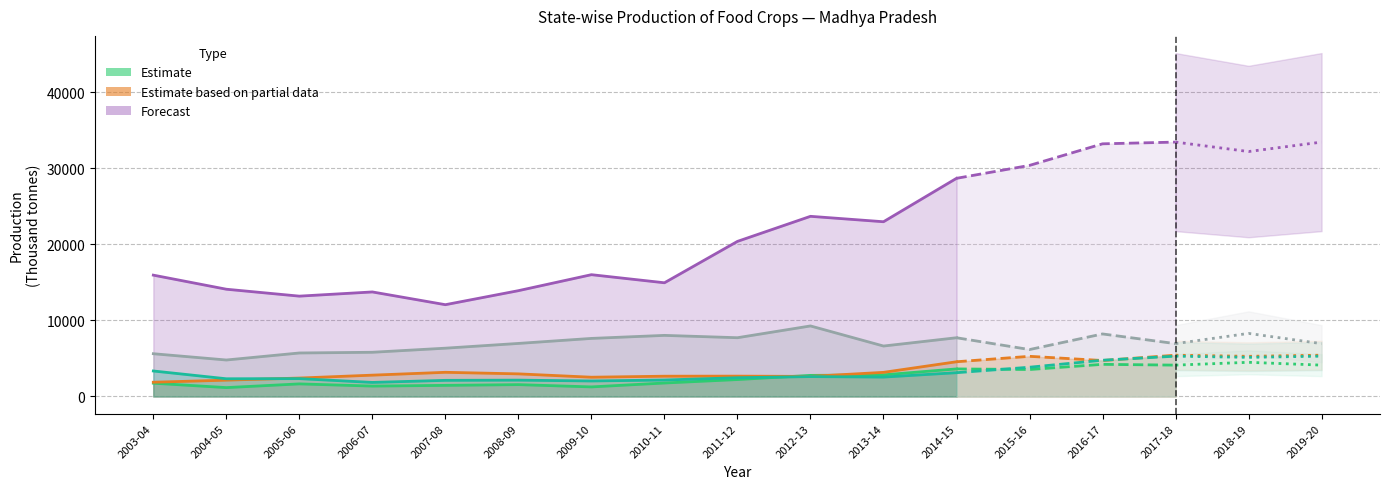

Where is the first local maximum for Coarse cereals?

2005-06